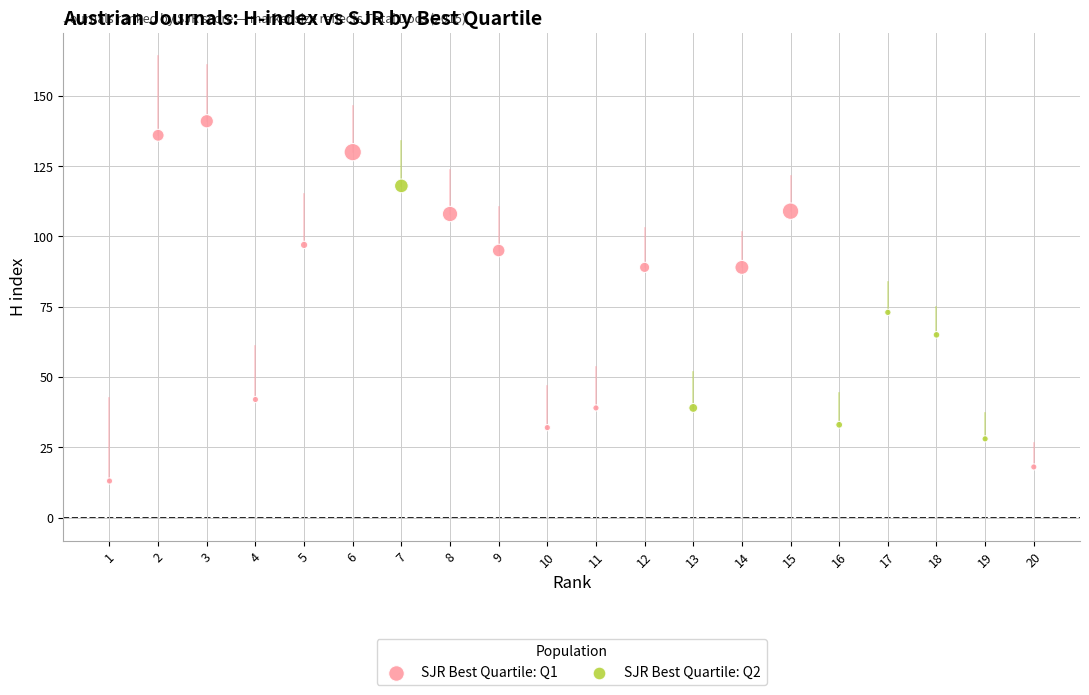

Which series reaches the maximum Y coordinate?

SJR Best Quartile: Q1